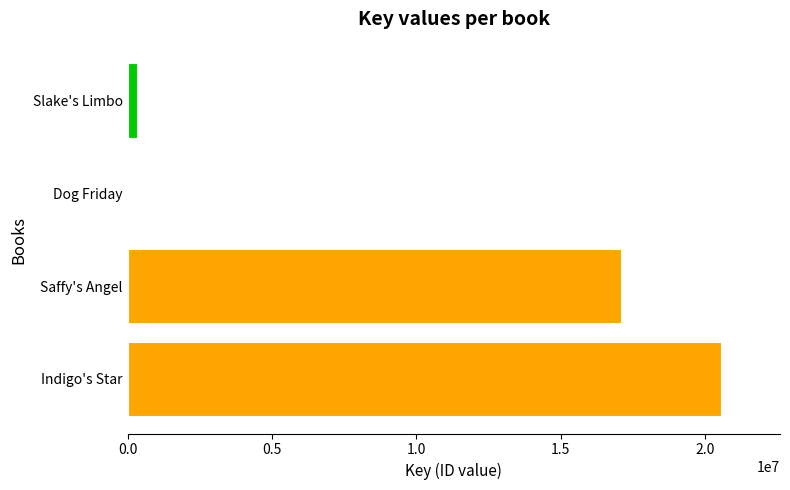

How many categories are shown in the chart?

4